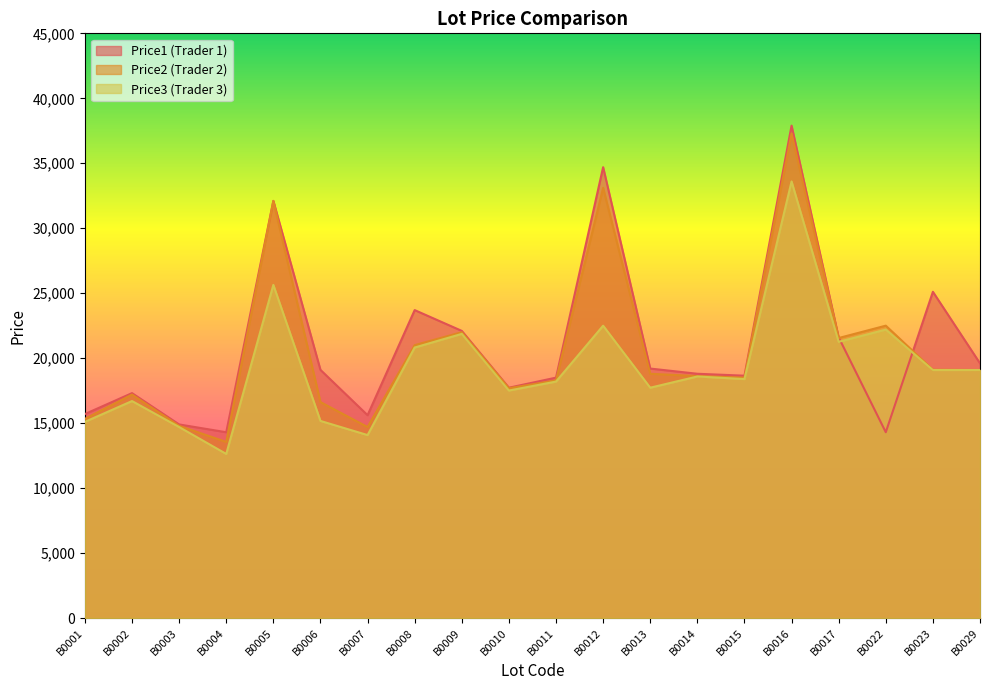

Reading right to left, extract all data points from this chart.

Price1: 19601	25108	14299	21599	37898	18650	18799	19200	34699	18501	17726	22099	23699	15611	19099	32108	14299	14899	17309	15699
Price2: 19088	19109	22501	21549	37299	18499	18618	18799	33108	18289	17689	21999	21001	14699	16619	32099	13551	14790	17199	15329
Price3: 19088	19088	22199	21258	33600	18391	18589	17726	22499	18199	17509	21870	20819	14081	15169	25639	12629	14699	16699	15099